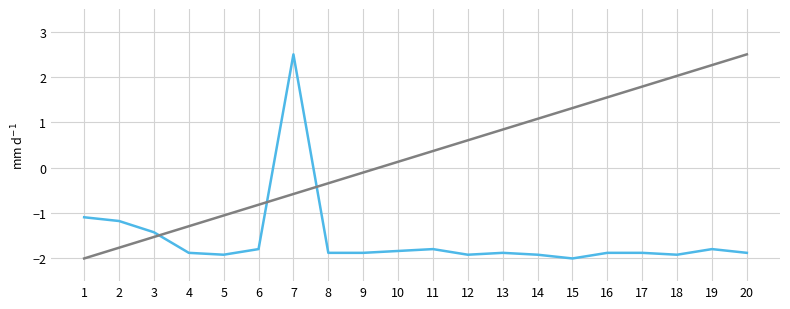

What is the total value across all series at 20?

0.6